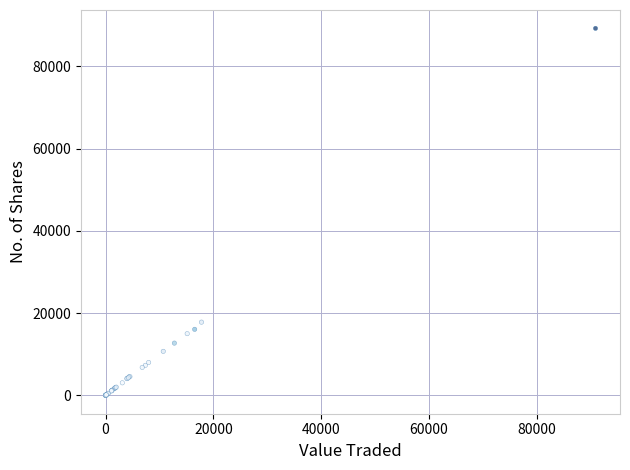

What Y value in the scatter plot is closest to 44603?

17800